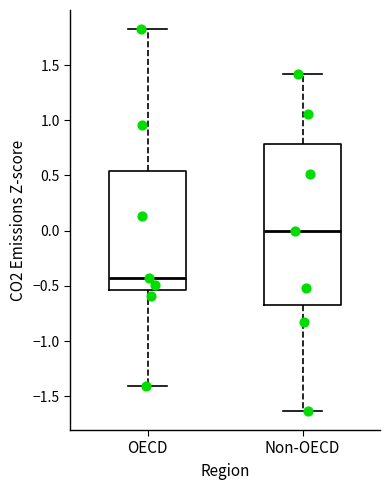

Reading left to right, transcribe this box plot: for each box, give where its median line is, the range the box spans, and where its two whiskers end, as read against the y-axis. The values are not printed on the chart, so give them approximately, as read against the axis.

OECD: median -0.45, box -0.55 to 0.55, whiskers -1.40 to 1.85
Non-OECD: median 0.00, box -0.65 to 0.80, whiskers -1.65 to 1.40